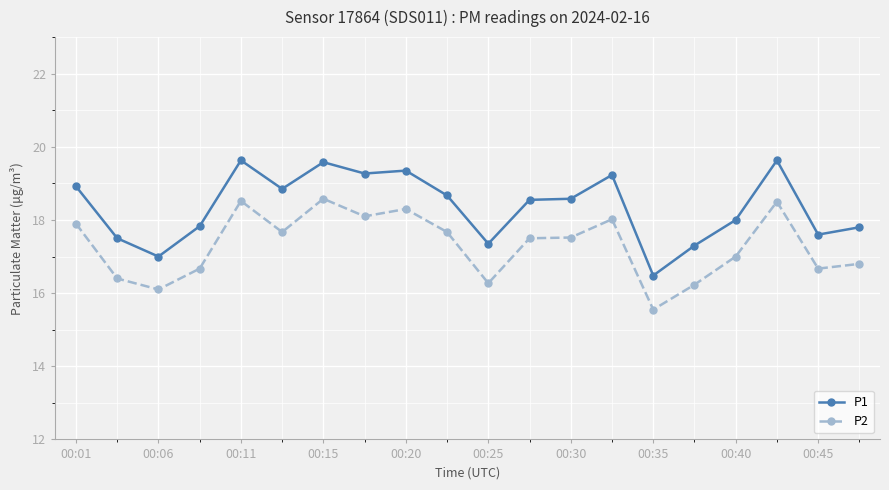

True or false: P1 has more than 1 points higher than both neighbors.

True